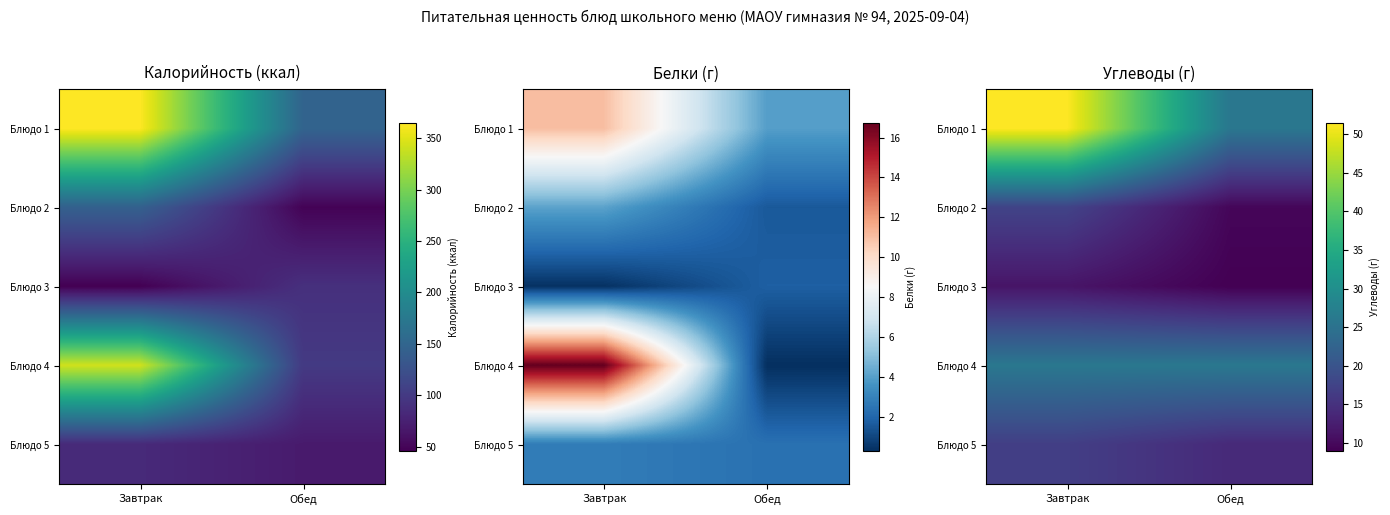

What is the minimum value for Блюдо 4?

25.9